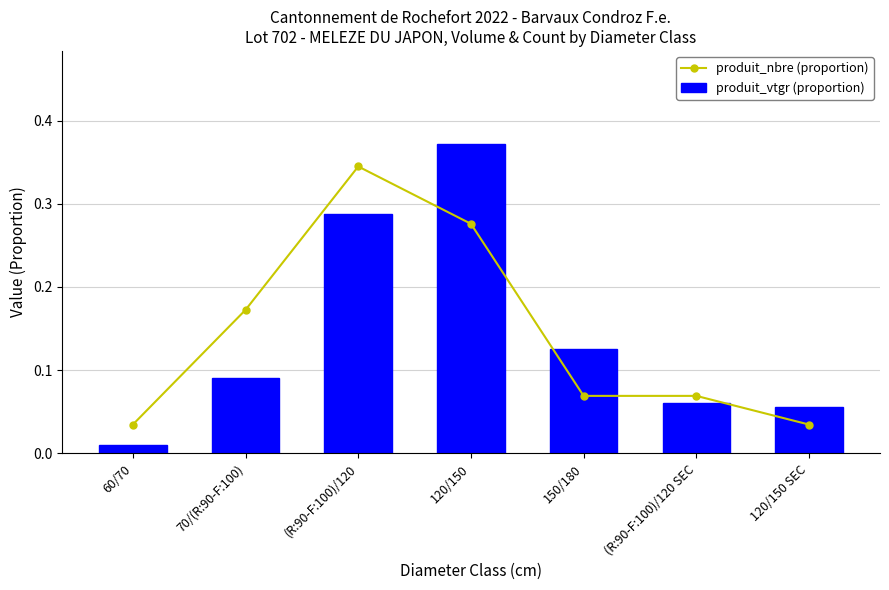

Reading right to left, extract all data points from this chart.

produit_nbre (proportion): 120/150 SEC=0.0	(R:90-F:100)/120 SEC=0.1	150/180=0.1	120/150=0.3	(R:90-F:100)/120=0.3	70/(R:90-F:100)=0.2	60/70=0.0
produit_vtgr (proportion): 120/150 SEC=0.1	(R:90-F:100)/120 SEC=0.1	150/180=0.1	120/150=0.4	(R:90-F:100)/120=0.3	70/(R:90-F:100)=0.1	60/70=0.0